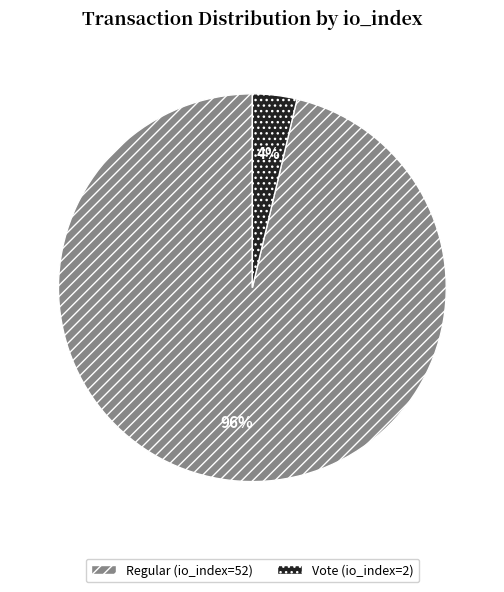

Do Vote (io_index=2) and Regular (io_index=52) together represent more than half of the pie?

Yes